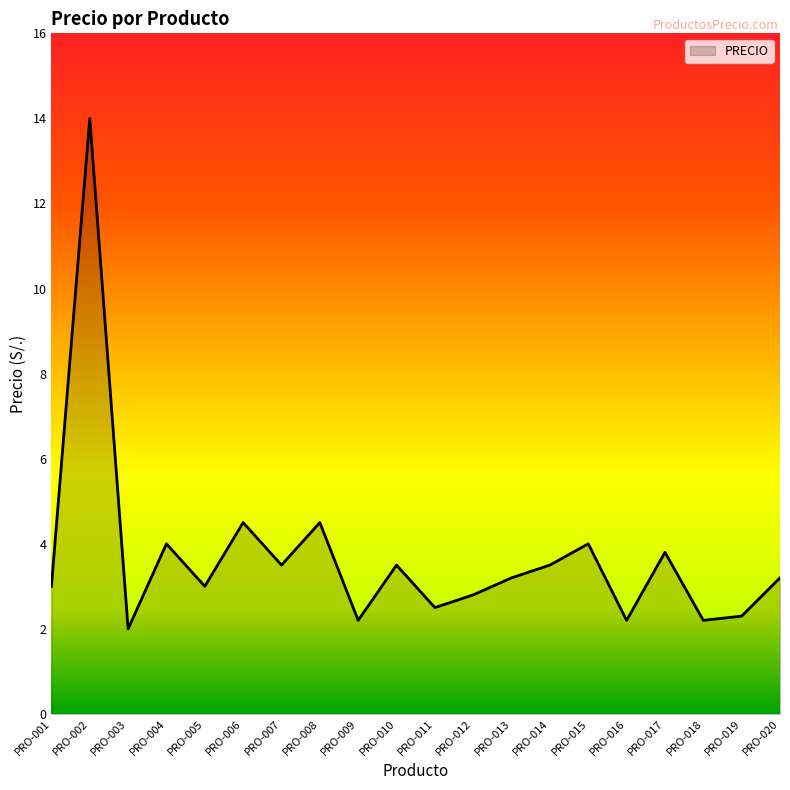

How many lines are shown in the chart?

1